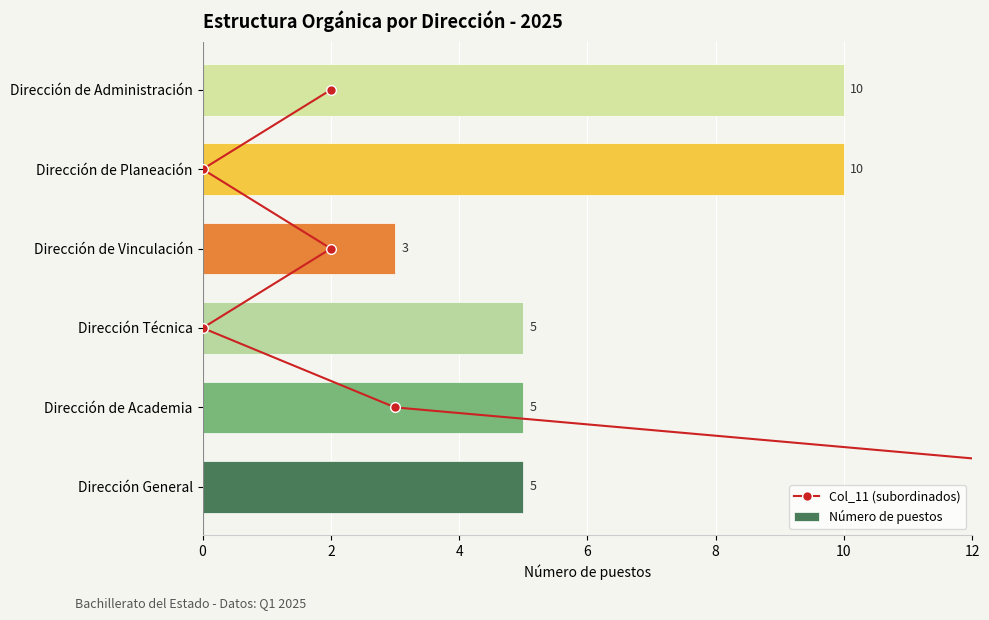

Which series has the widest spread of values?

Número de puestos